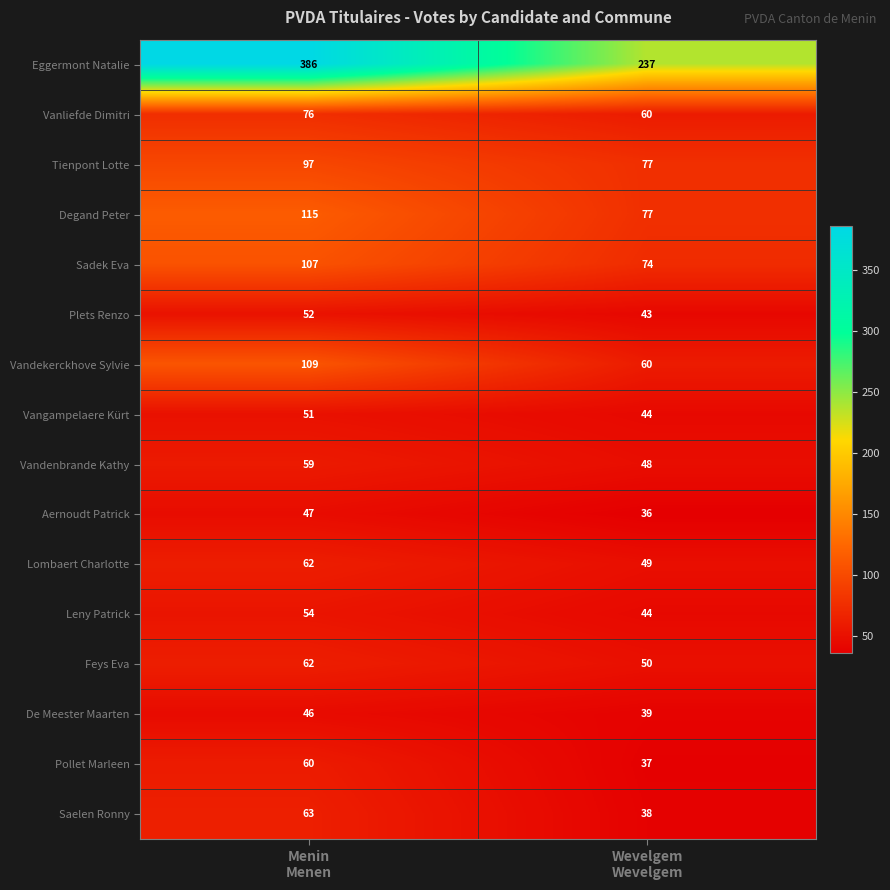

What is the total value across all series at Wevelgem
Wevelgem?

1013